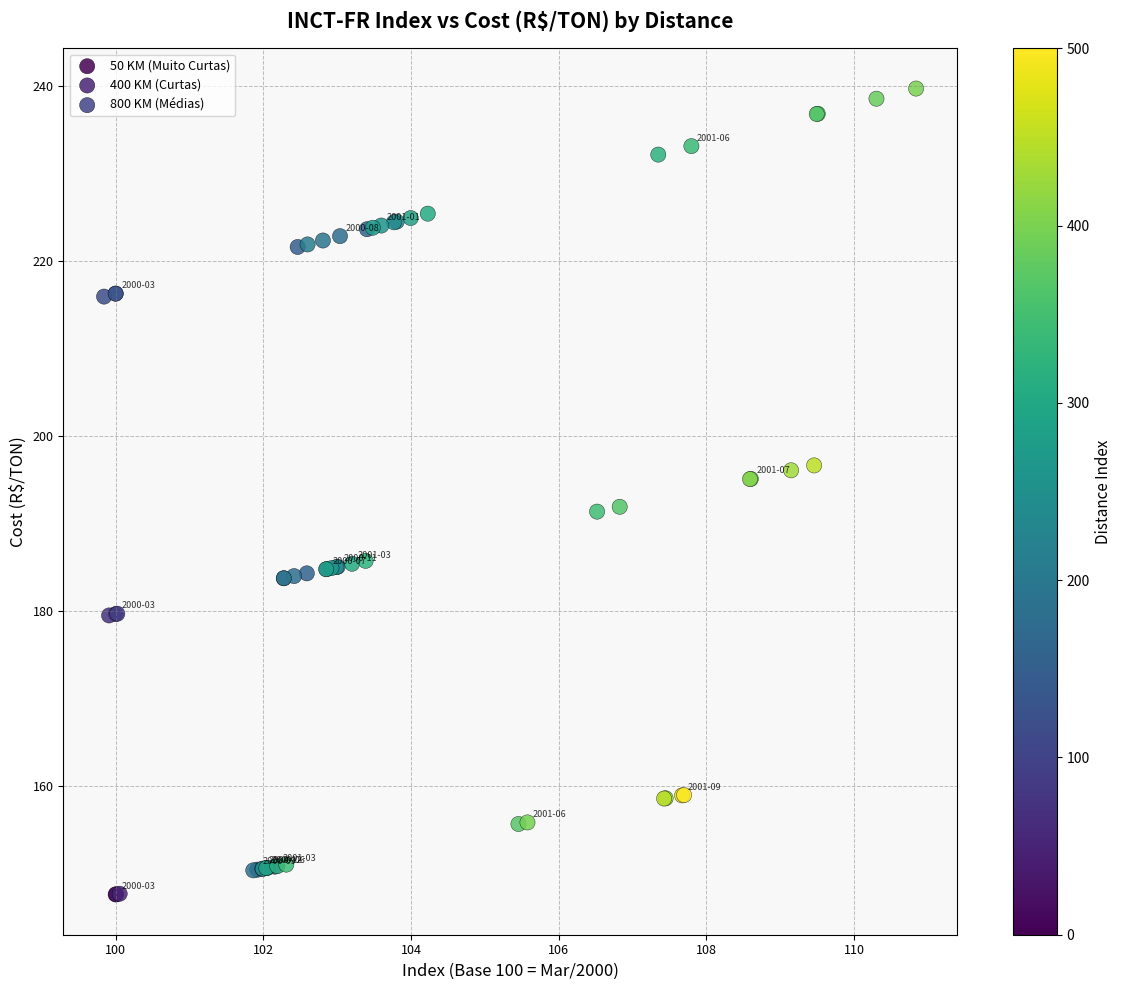

Which series reaches the maximum Y coordinate?

800 KM (Médias)